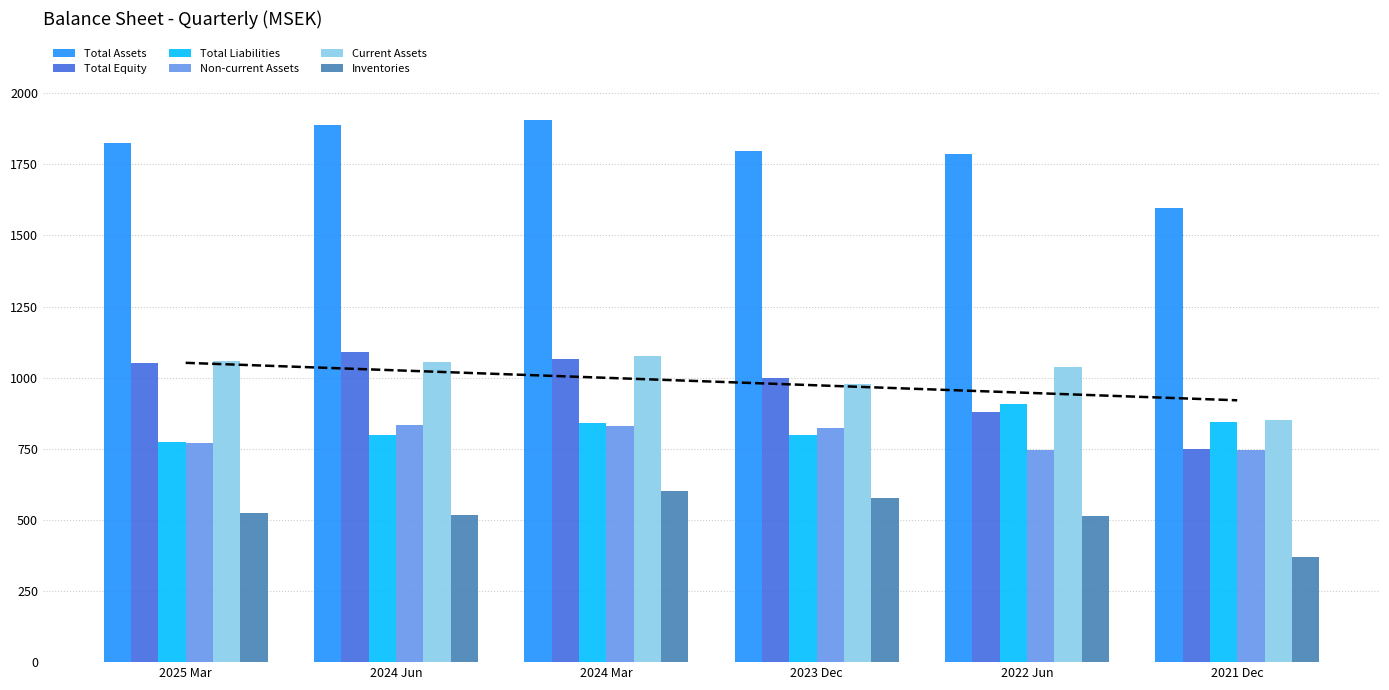

Where is Total Assets nearest to the value 1750?

2022 Jun